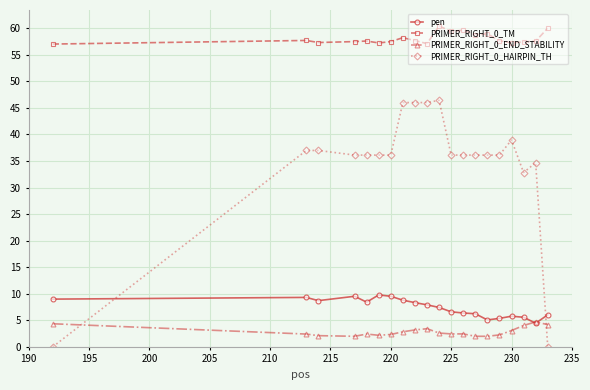

True or false: PRIMER_RIGHT_0_END_STABILITY has more than 0 interior local peaks.

True